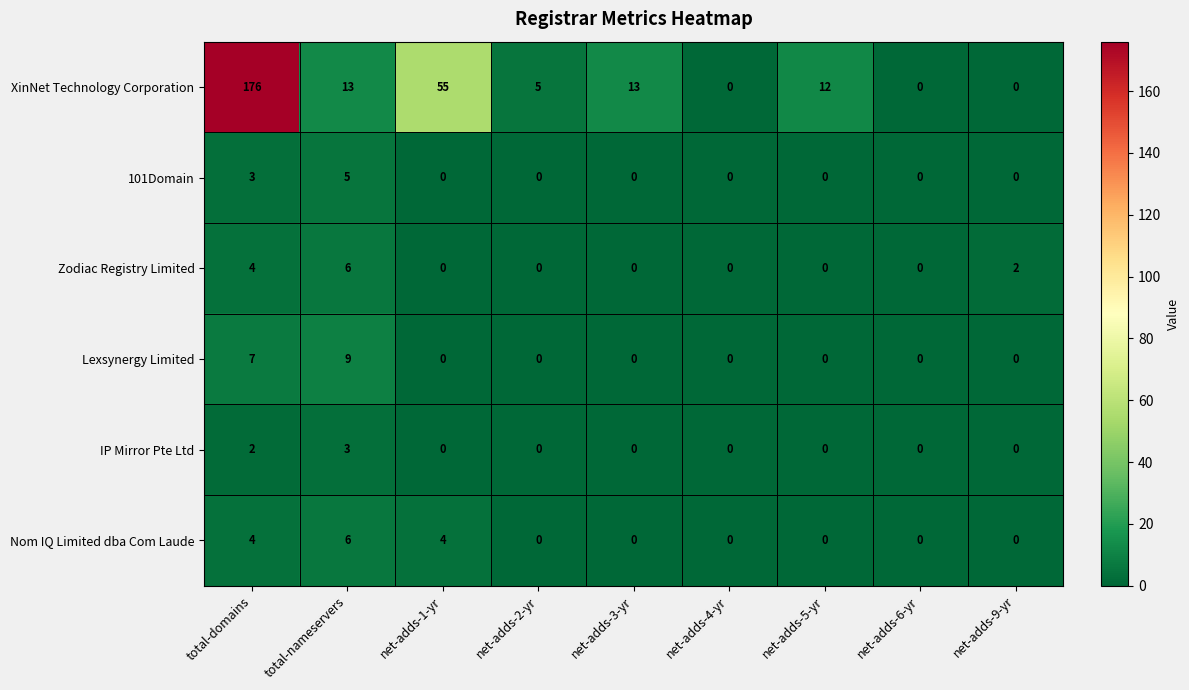

The value of Zodiac Registry Limited at net-adds-2-yr is -4. True or false?

False